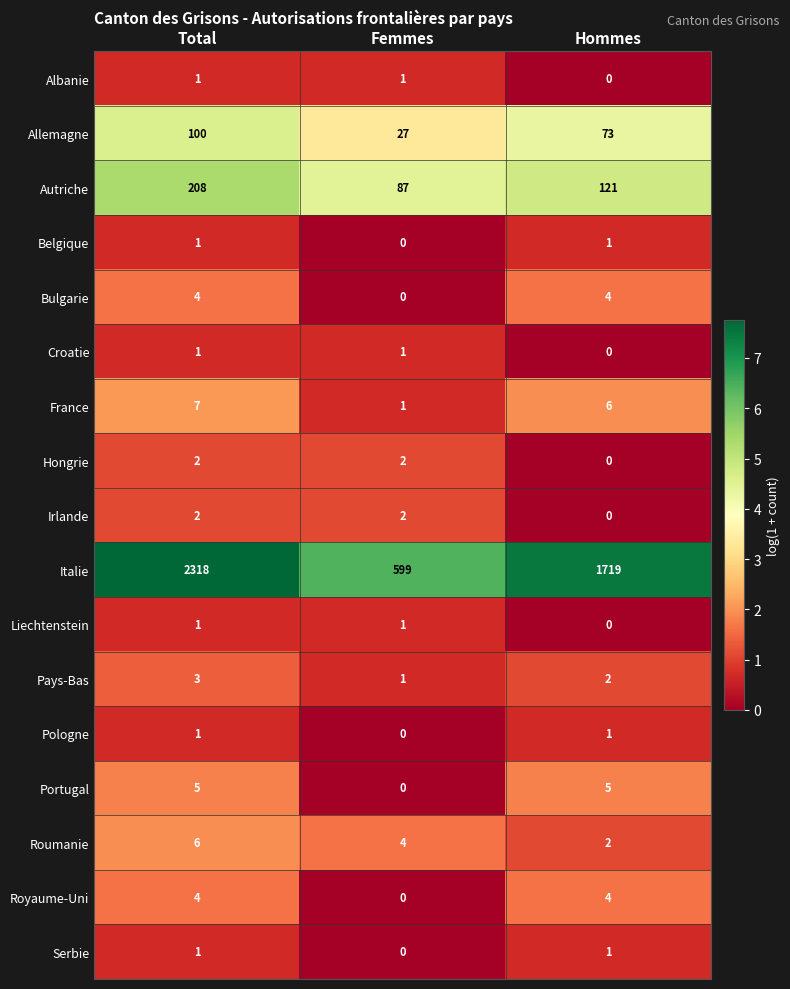

What is the total value across all series at Hommes?

1939